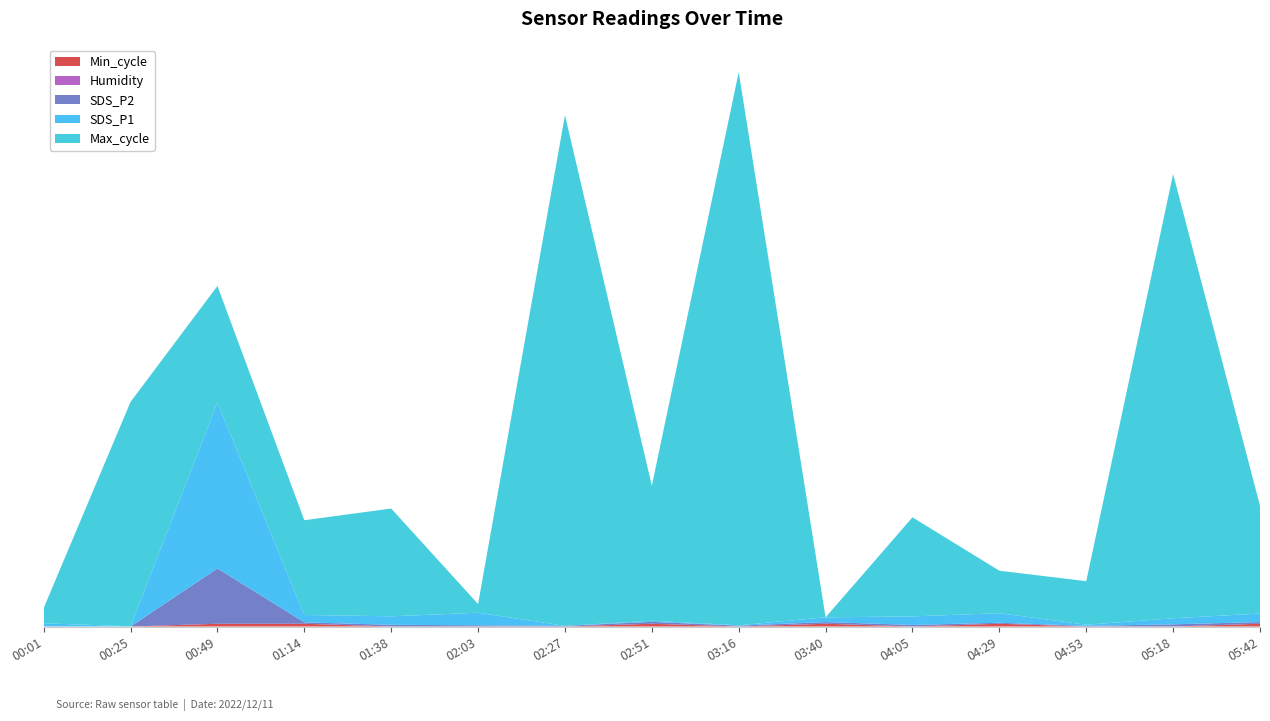

Reading left to right, what are all the values shown in this chart?

Min_cycle: 00:01=28.0	00:25=28.0	00:49=29.0	01:14=29.0	01:38=28.0	02:03=28.0	02:27=28.0	02:51=29.0	03:16=28.0	03:40=29.0	04:05=28.0	04:29=29.0	04:53=28.0	05:18=28.0	05:42=29.0
Humidity: 00:01=99.9	00:25=99.9	00:49=99.9	01:14=99.9	01:38=99.9	02:03=99.9	02:27=99.9	02:51=99.9	03:16=99.9	03:40=99.9	04:05=99.9	04:29=99.9	04:53=99.9	05:18=99.9	05:42=99.9
SDS_P2: 00:01=23.9	00:25=23.7	00:49=84.0	01:14=25.3	01:38=25.6	02:03=25.1	02:27=24.4	02:51=25.8	03:16=24.7	03:40=25.6	04:05=25.4	04:29=24.8	04:53=24.4	05:18=26.1	05:42=25.6
SDS_P1: 00:01=43.0	00:25=40.7	00:49=183.2	01:14=46.8	01:38=47.8	02:03=51.2	02:27=40.5	02:51=41.4	03:16=40.8	03:40=44.5	04:05=47.8	04:29=48.7	04:53=41.5	05:18=45.7	05:42=47.8
Max_cycle: 00:01=20033.0	00:25=20225.0	00:49=20126.0	01:14=20106.0	01:38=20118.0	02:03=20027.0	02:27=20488.0	02:51=20143.0	03:16=20527.0	03:40=20019.0	04:05=20110.0	04:29=20058.0	04:53=20059.0	05:18=20427.0	05:42=20118.0